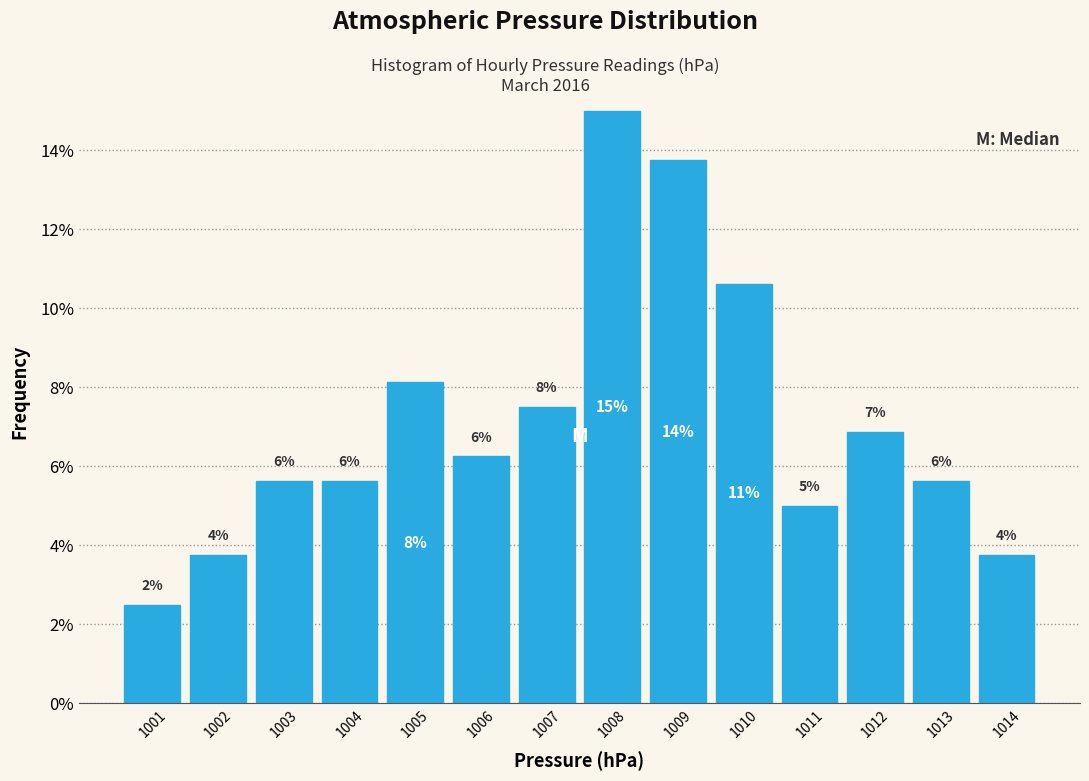

How many bars are there in total?

14